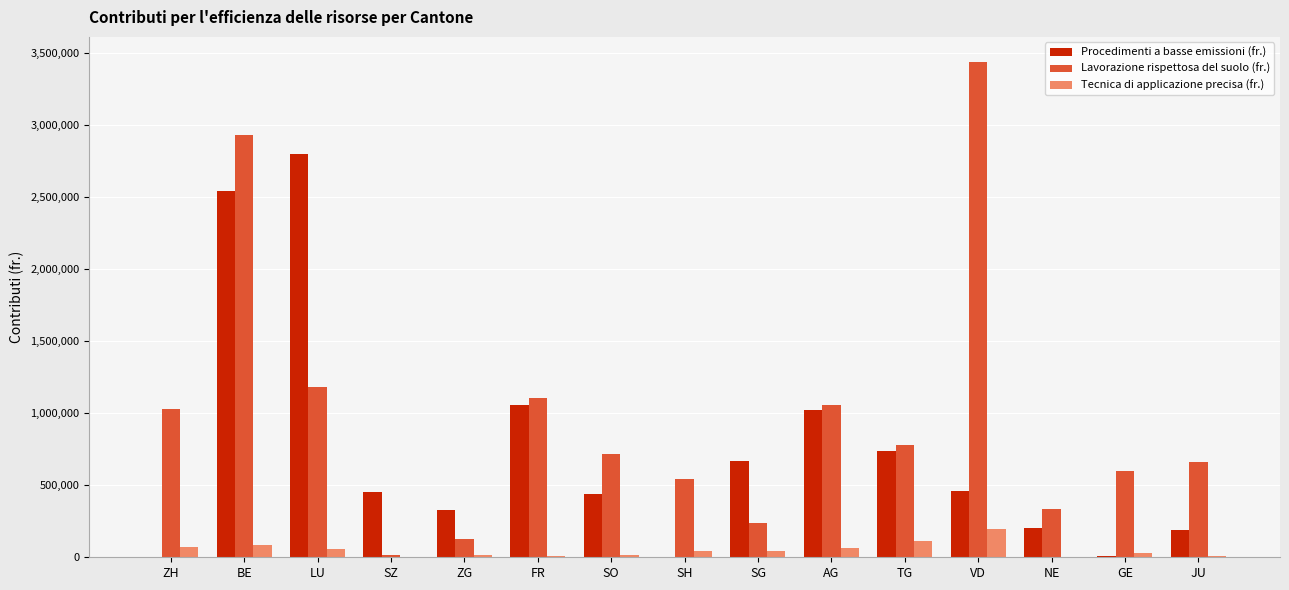

Which series changed the most between FR and SG?

Lavorazione rispettosa del suolo (fr.)